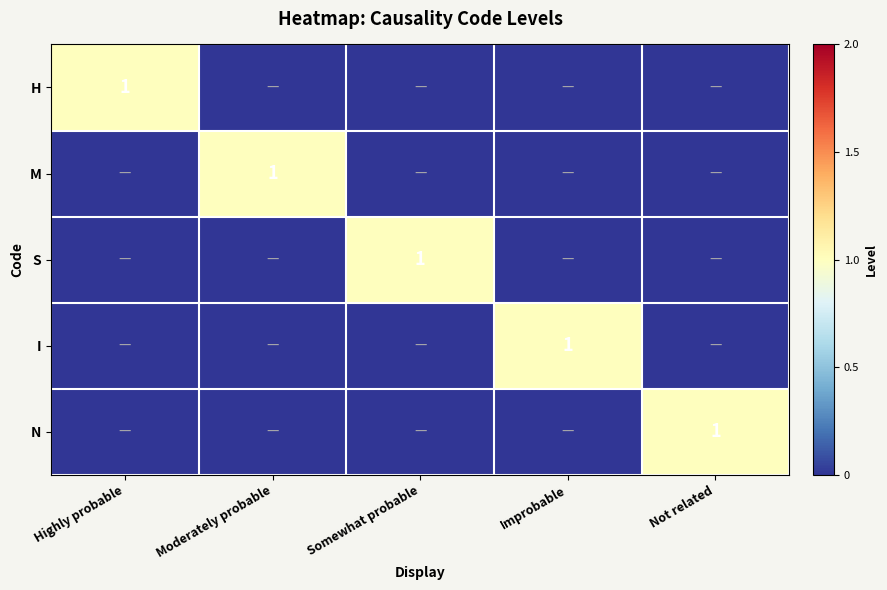

What is the total value across all series at Improbable?

1